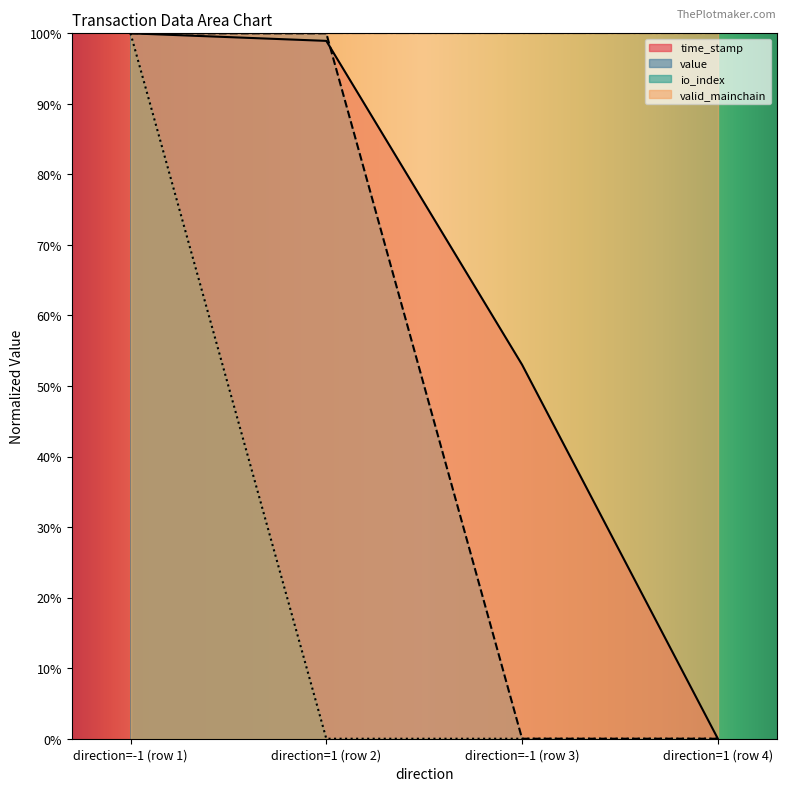

Does the chart display data point markers on the line(s)?

No